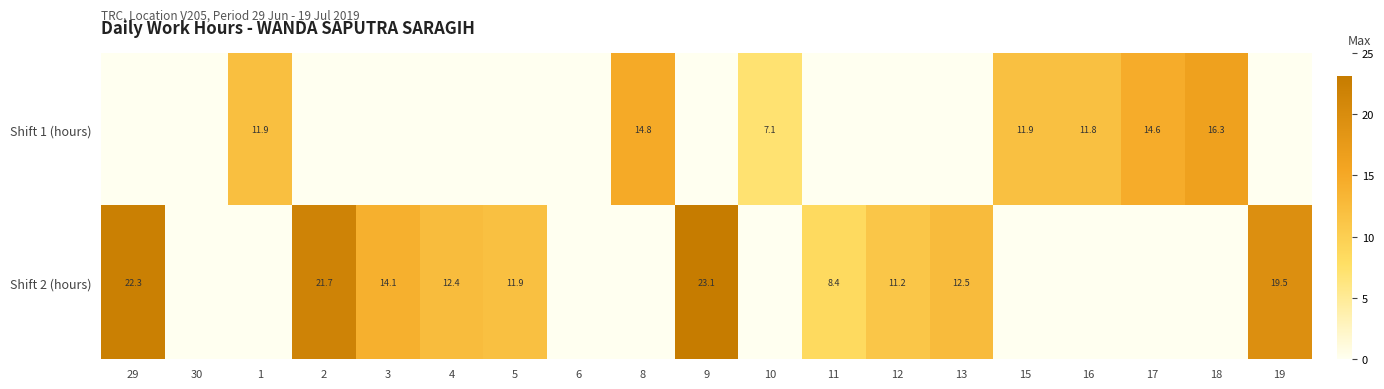

True or false: Shift 1 (hours) has a value of 25.1 at 8.

False